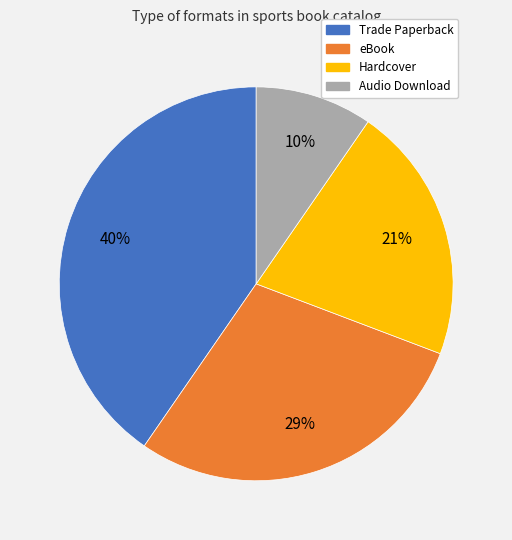

What is the smallest slice in the pie chart?

Audio Download